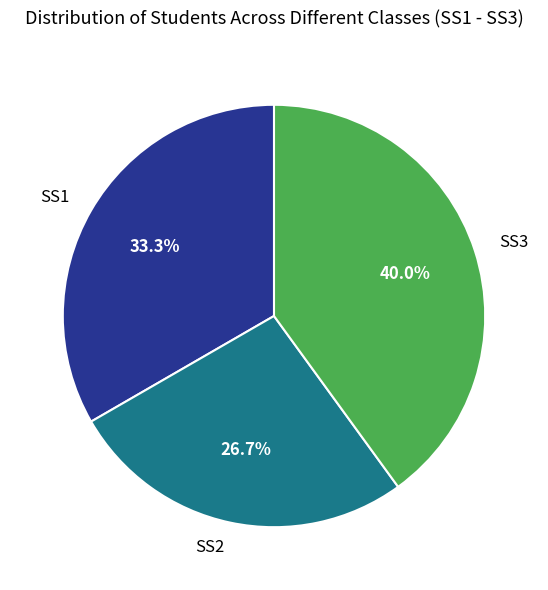

Do SS1 and SS2 together represent more than half of the pie?

Yes